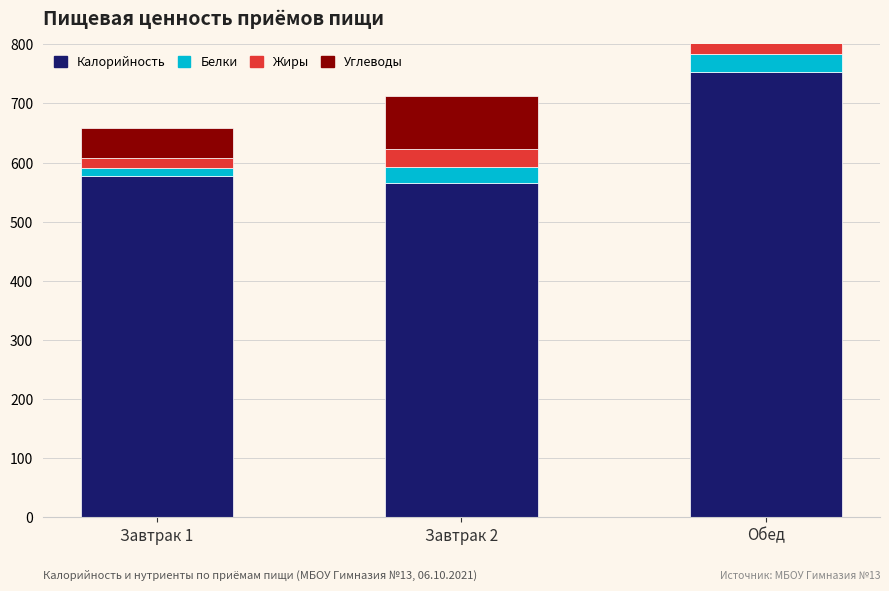

Rank the series by their maximum value, from highest to lowest.

Калорийность, Углеводы, Жиры, Белки